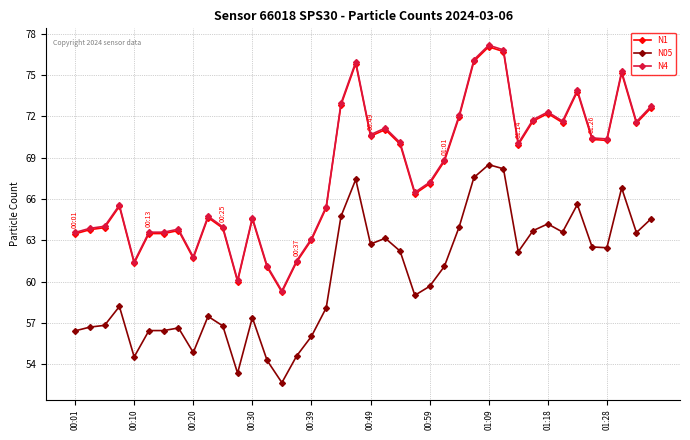

What is the lowest value of the N05 series?

52.7